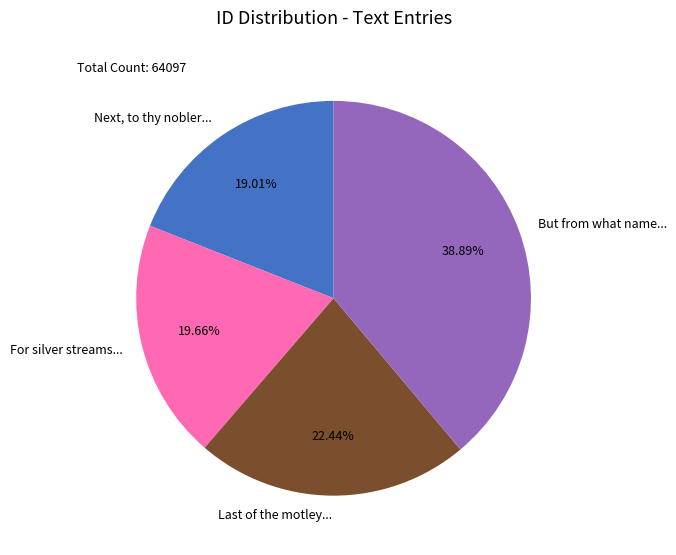

What is the smallest slice in the pie chart?

Next, to thy nobler...